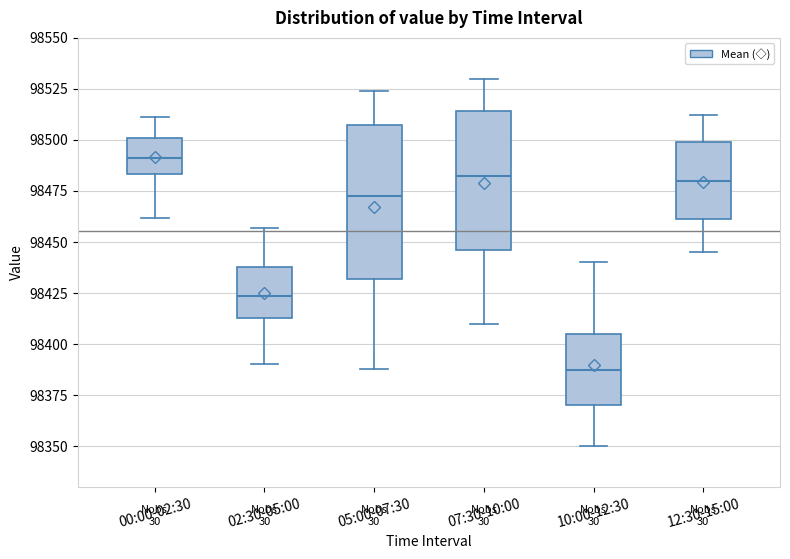

Where is the lower edge of the box for 10:00-12:30 on the y-axis? The values are not printed on the chart, so give them approximately, as read against the axis.

98370